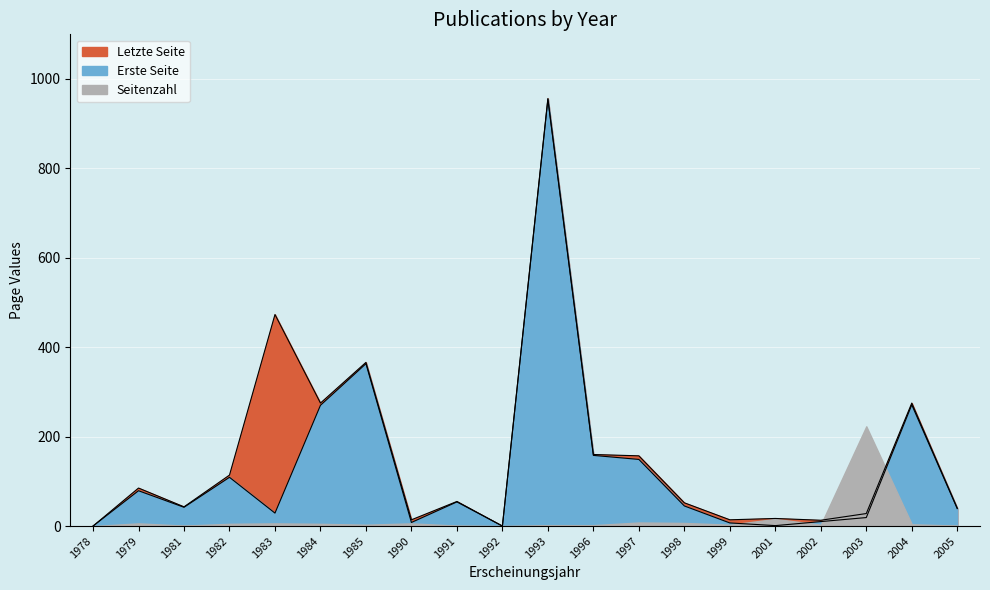

What is the difference between the maximum and minimum values in the Erste Seite series?

954